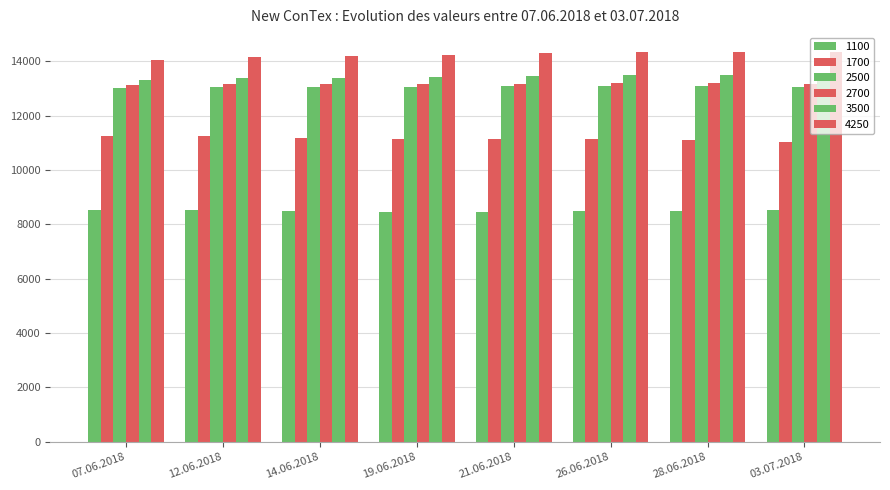

Between 03.07.2018 and 26.06.2018, which is larger?

03.07.2018